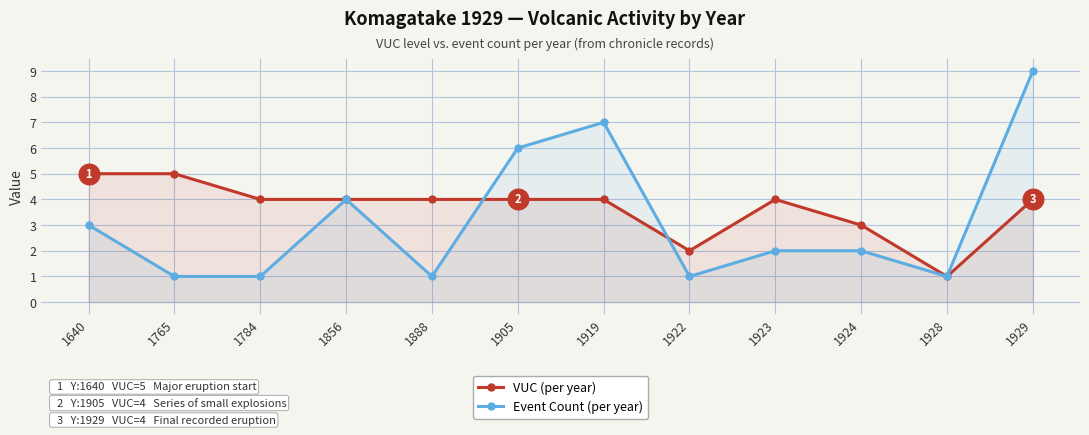

Which series has the largest total across all categories?

VUC (per year)